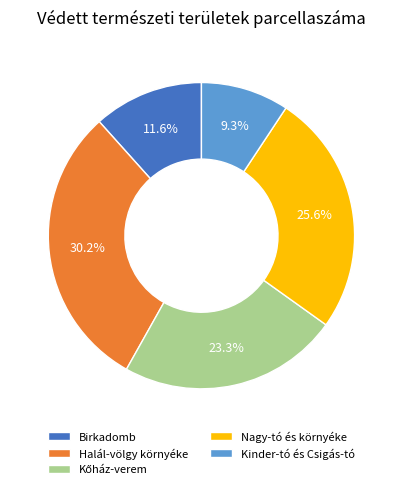

Does Kinder-tó és Csigás-tó represent more than half of the total?

No